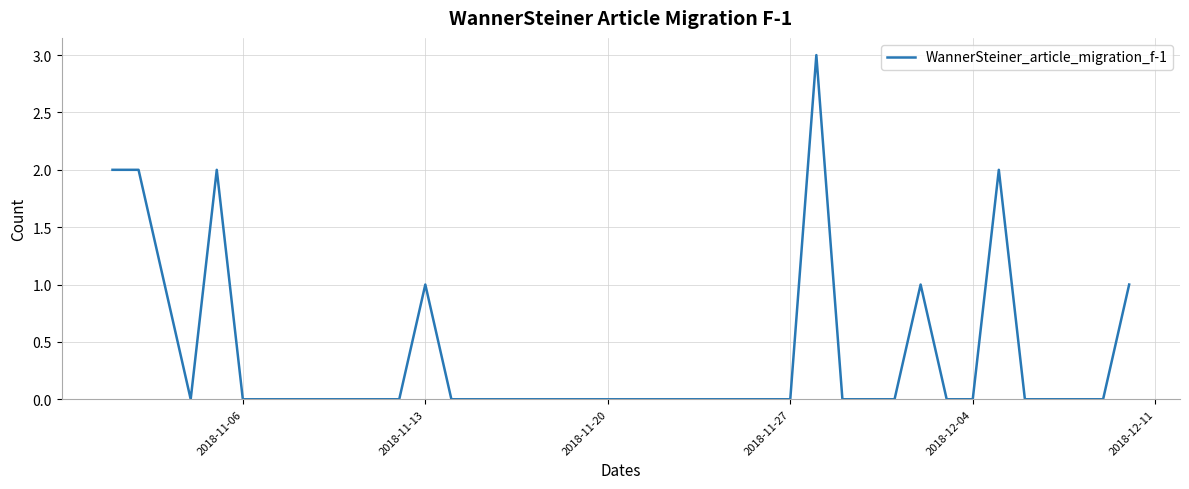

What is the greatest value displayed?

3